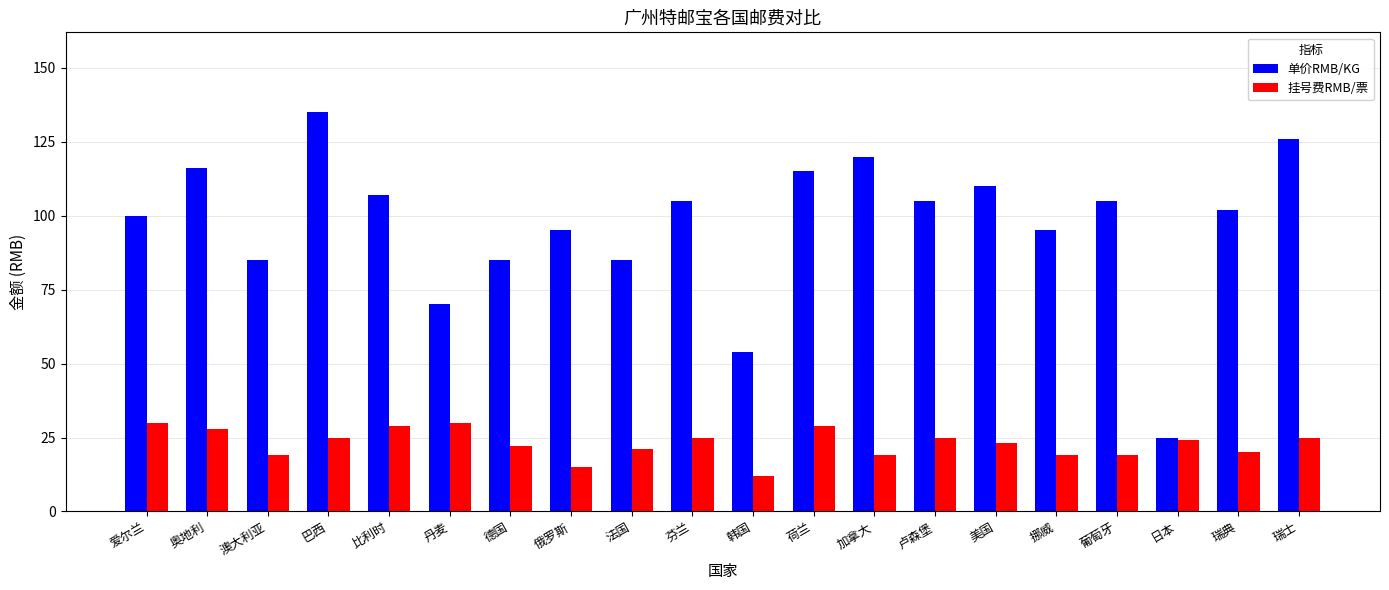

The 单价RMB/KG series shows 105 at 葡萄牙. True or false?

True